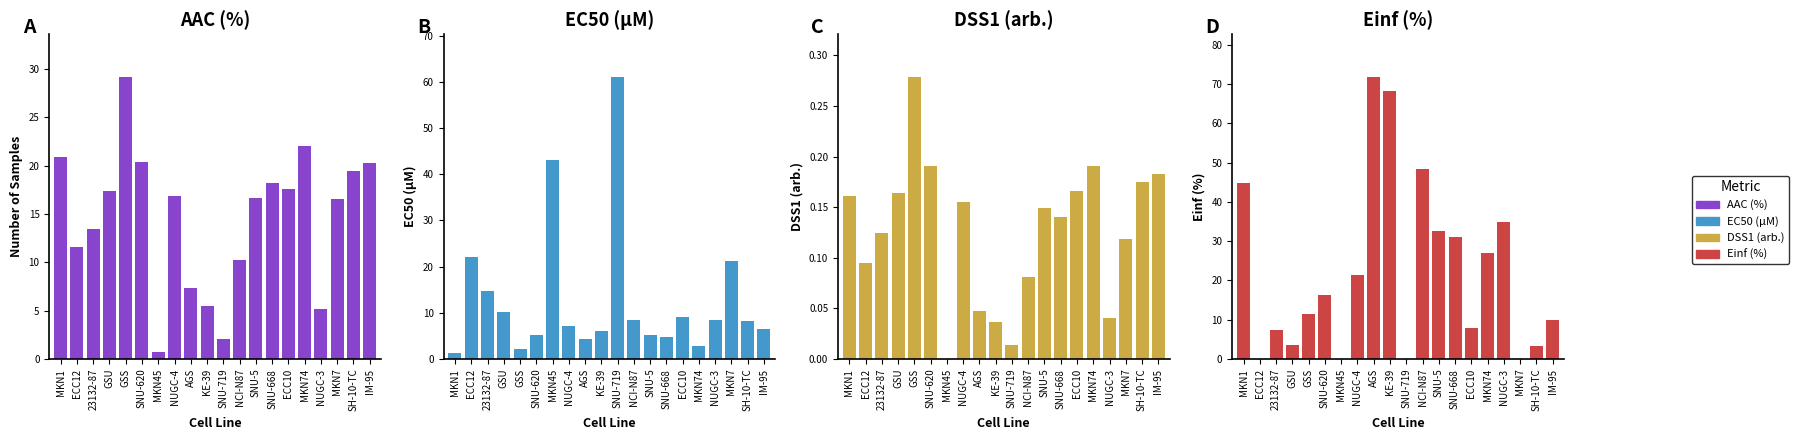

How many bars are there in each group?

4